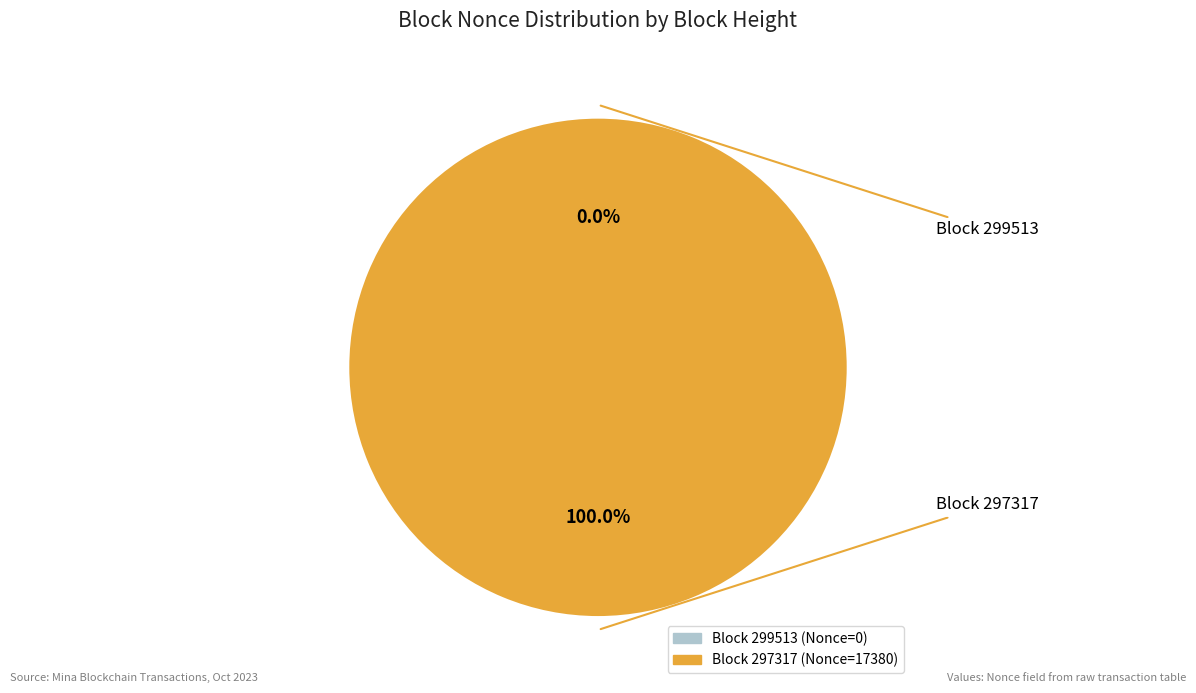

What percentage is the 297317 slice, to the nearest percent?

100%